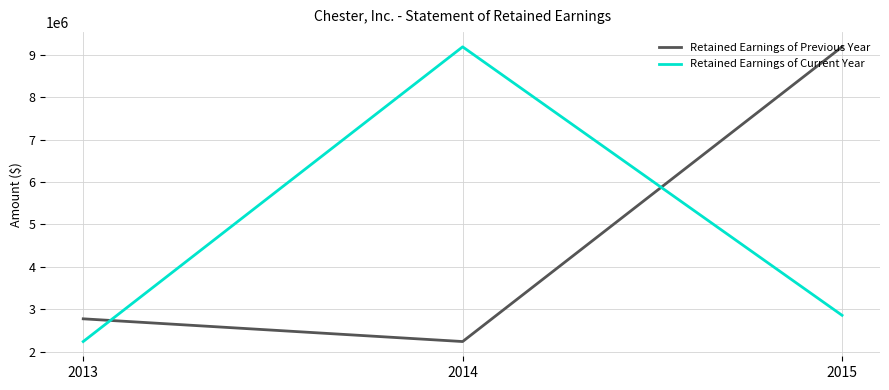

How many values in the Retained Earnings of Previous Year series exceed 2773900?

2